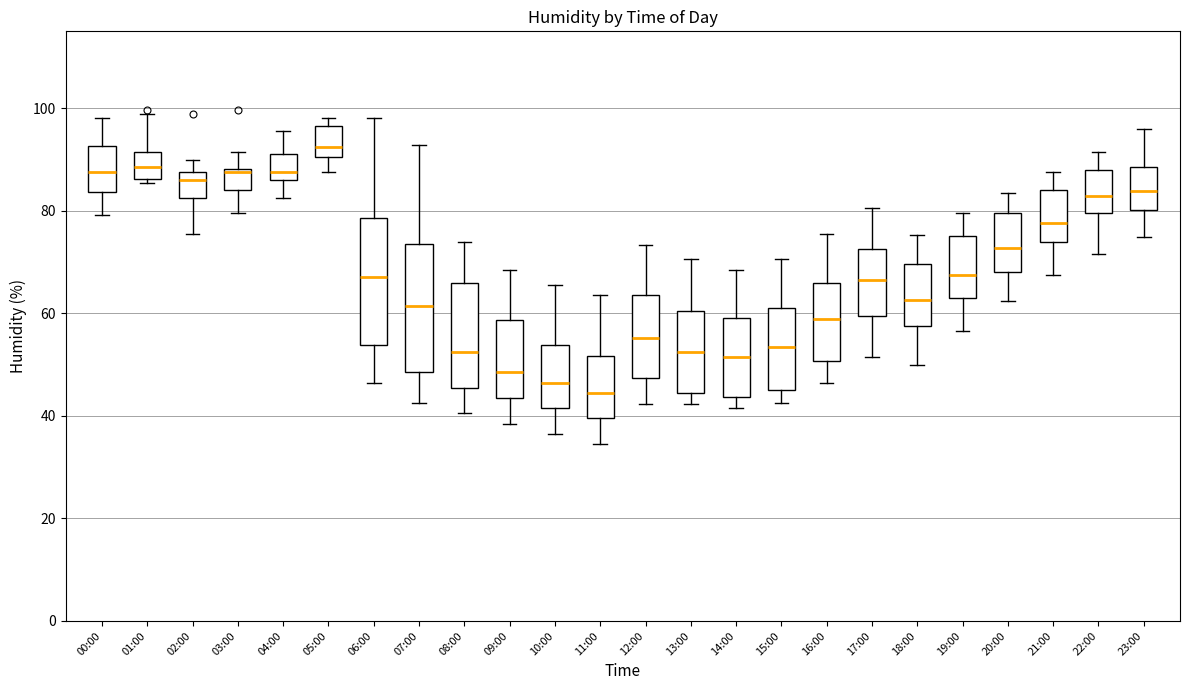

Which box's median line is the highest?

05:00